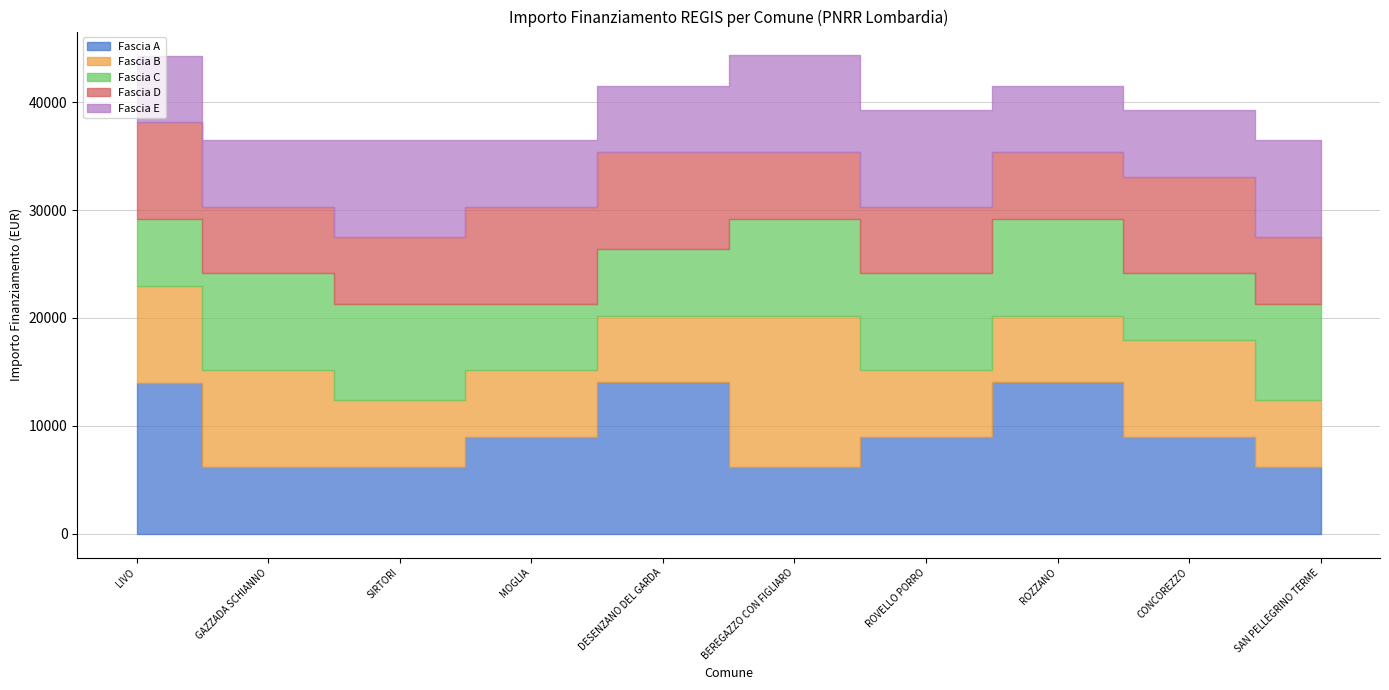

Which category has the lowest value across all series?

GAZZADA SCHIANNO